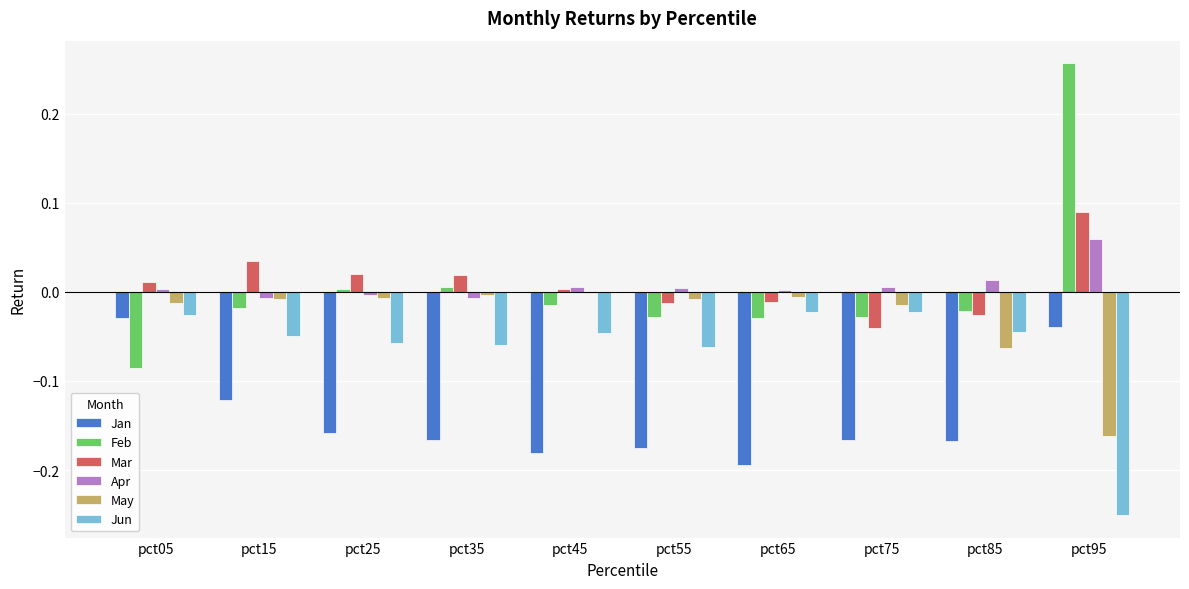

Count the number of data series in this chart.

6